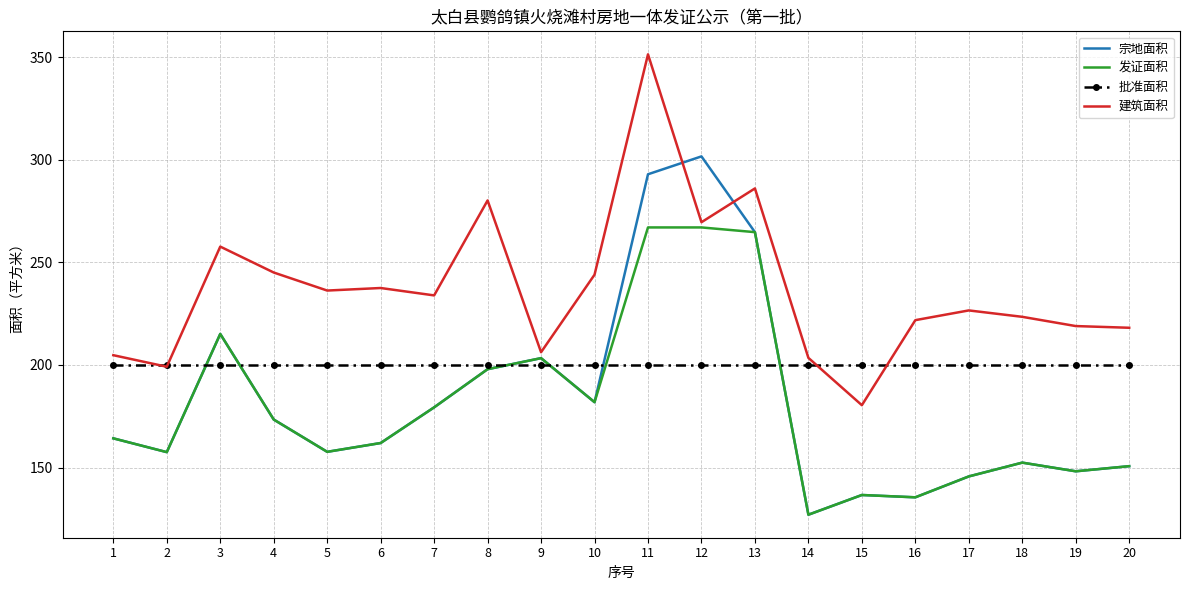

Read the 建筑面积 value at 4.

245.0